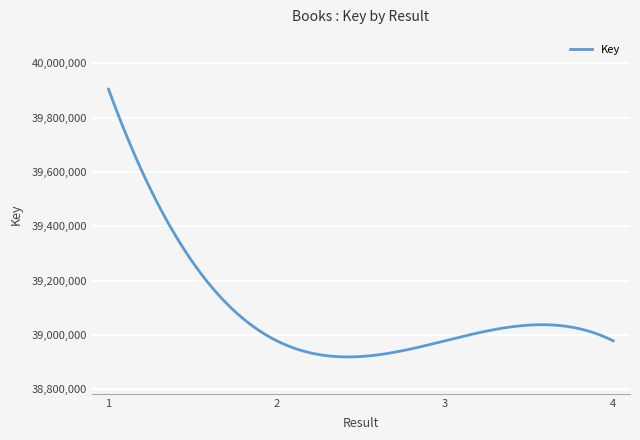

Does the chart have visible grid lines?

Yes